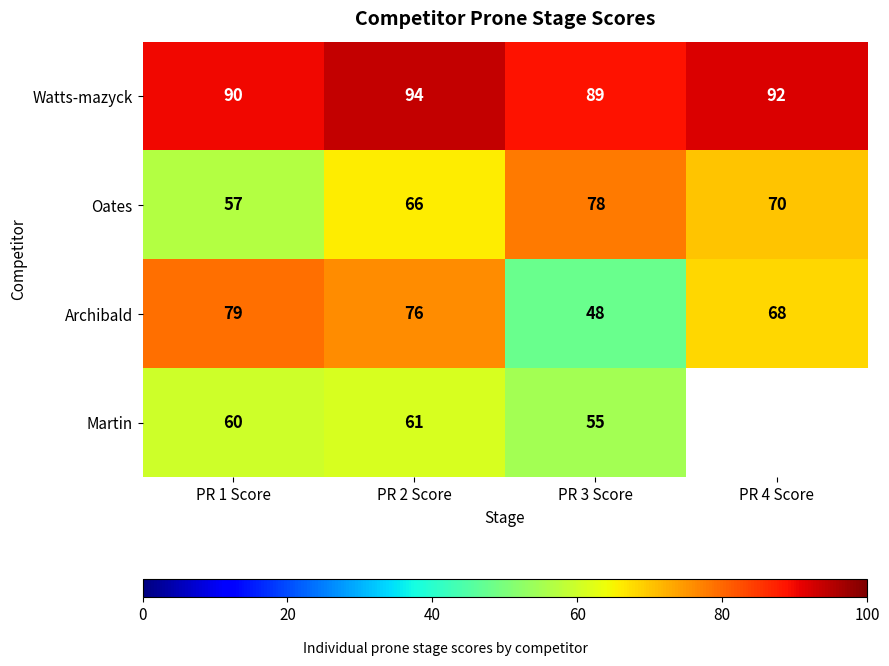

What is the maximum value shown in the chart?

94.0